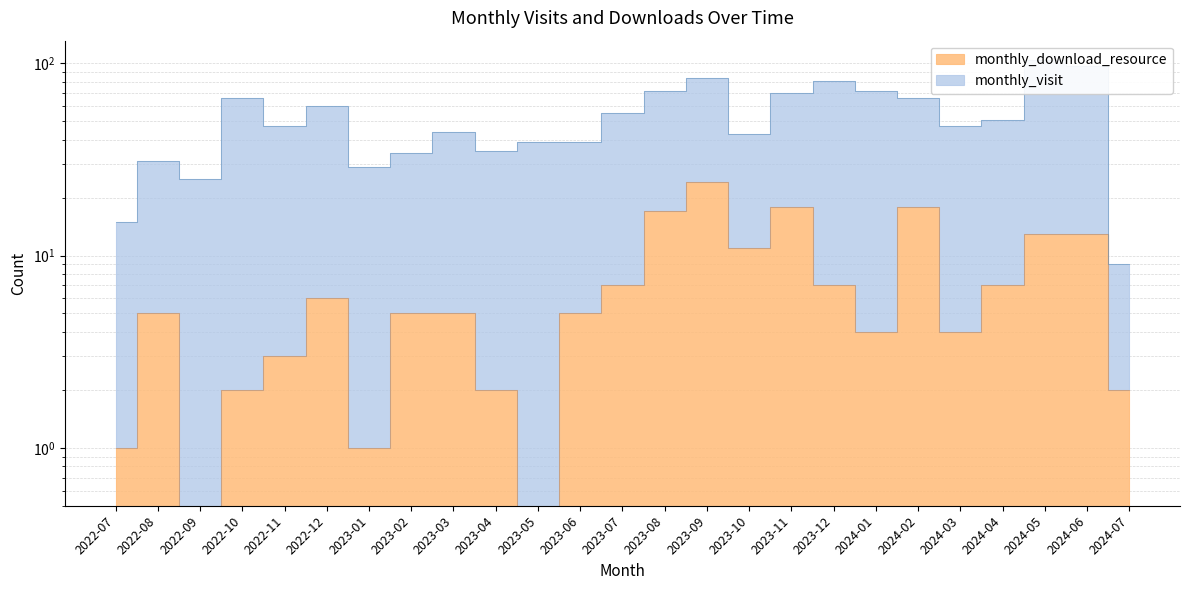

What is the value of the 10th point from the left?

2